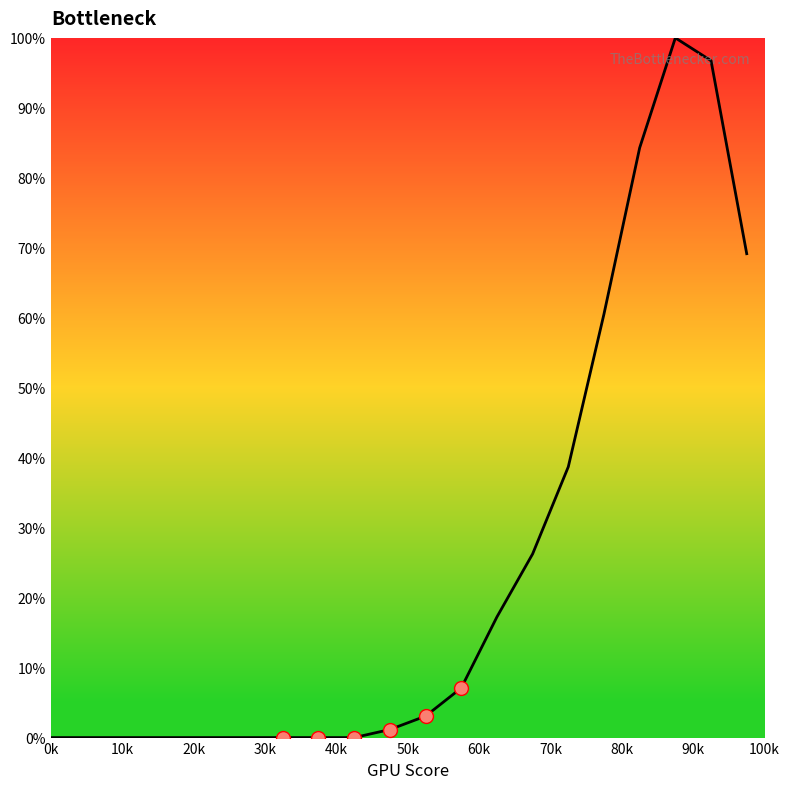

What is the difference between the maximum and minimum values?

100.0